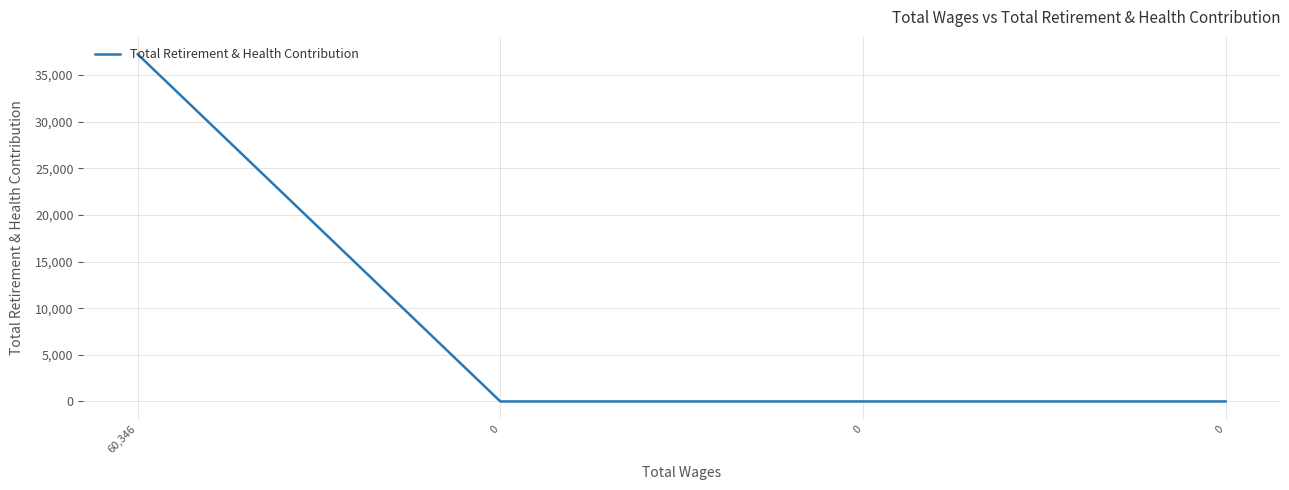

True or false: there are more than 1 points higher than both neighbors.

False